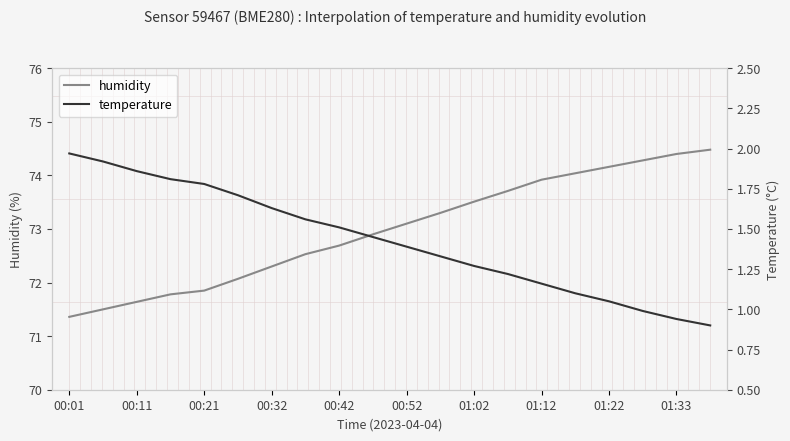

The value of humidity at 01:33 is 74.4. True or false?

True